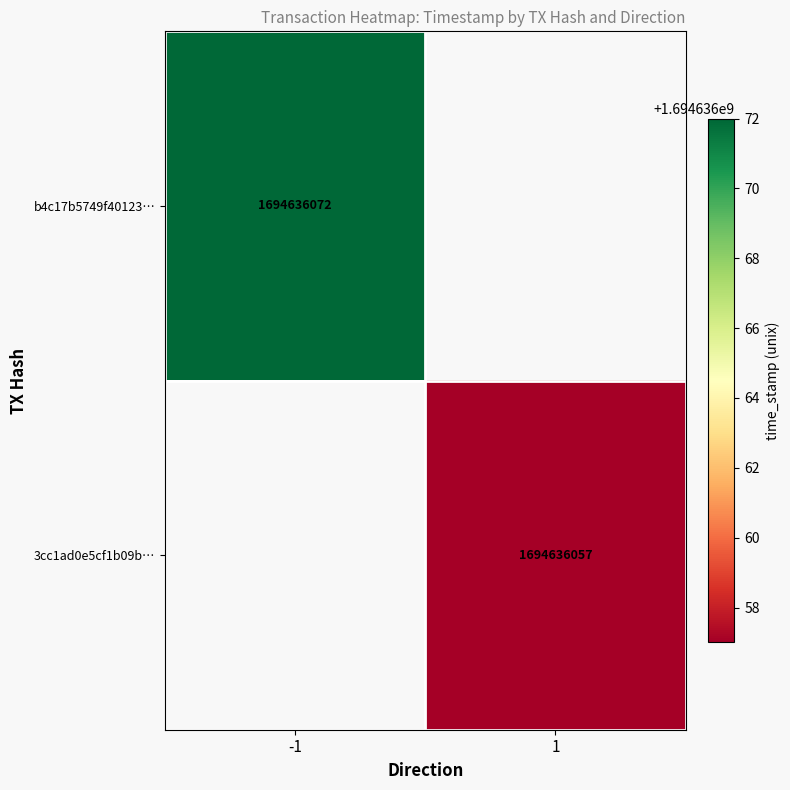

At time_stamp, list the series in order from largest to smallest.

b4c17b5749f4012377b02ffdc3b98ce9b5a4ef9, 3cc1ad0e5cf1b09b9fc7ec09c041fb8e33e29b8